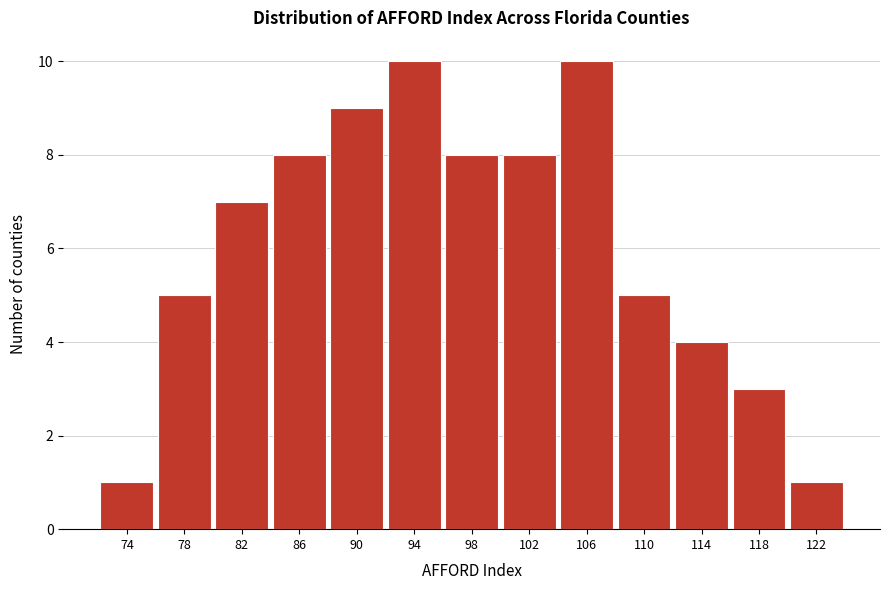

Reading right to left, extract all data points from this chart.

122=1	118=3	114=4	110=5	106=10	102=8	98=8	94=10	90=9	86=8	82=7	78=5	74=1